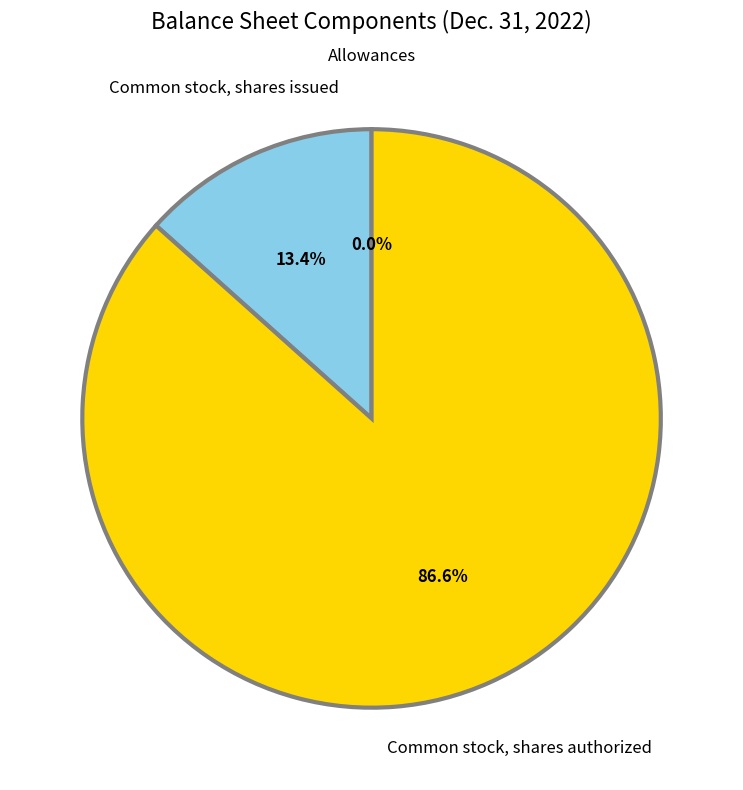

To the nearest percent, what is the average slice percentage?

33%